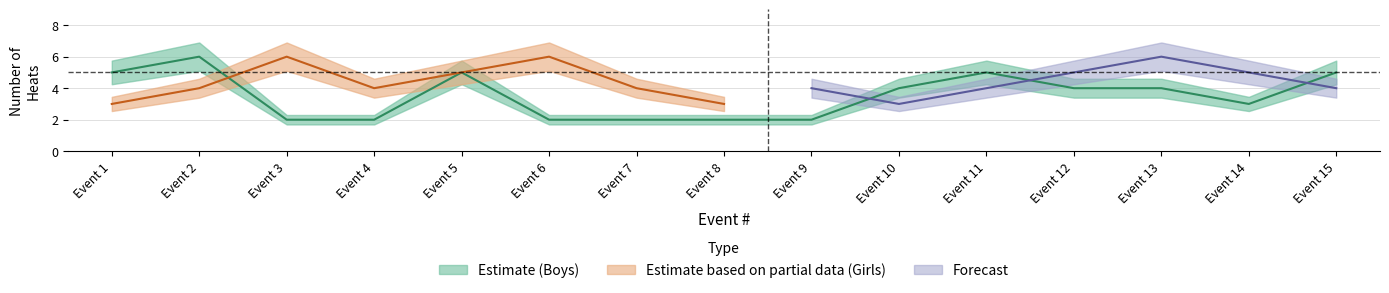

The value at Event 6 is 0. True or false?

False